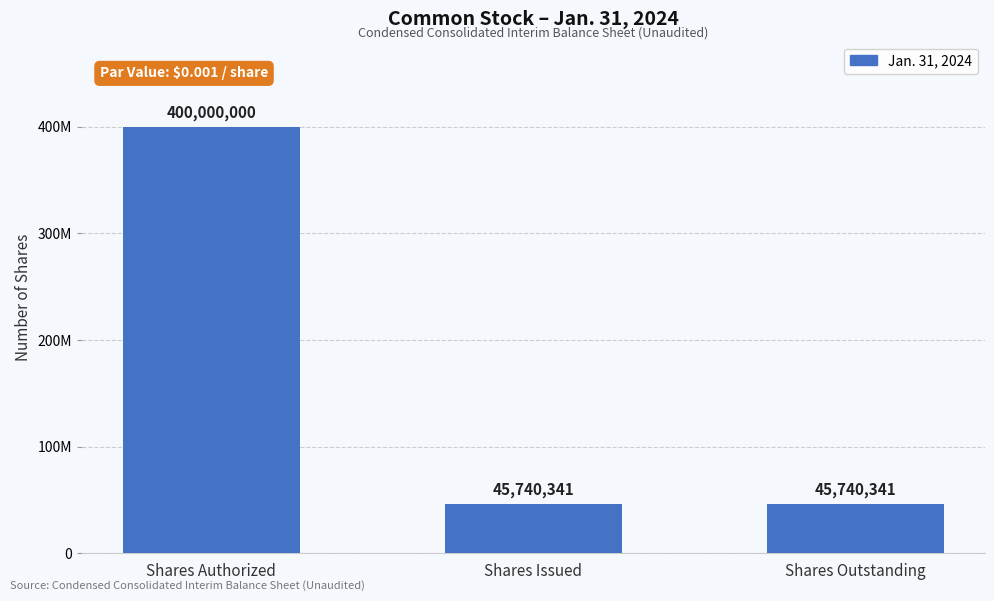

Between Shares Issued and Shares Authorized, which is larger?

Shares Authorized